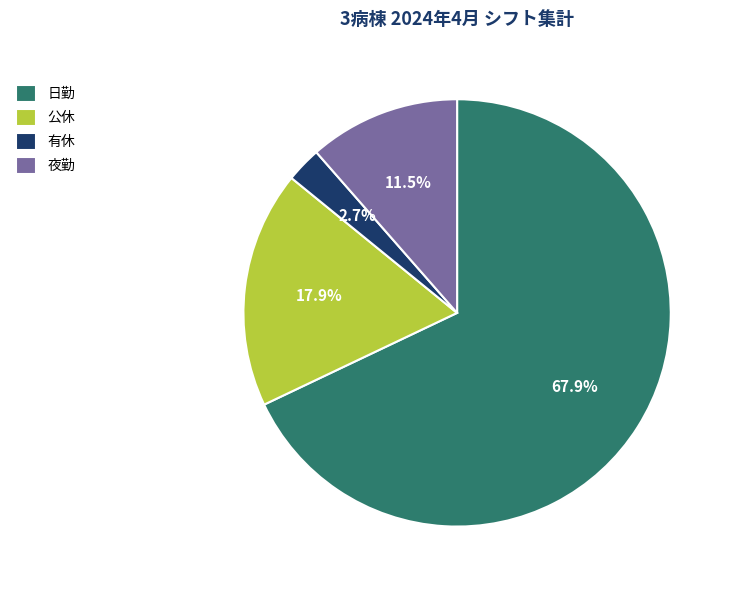

How much of the chart is everything except 日勤?

32.1%